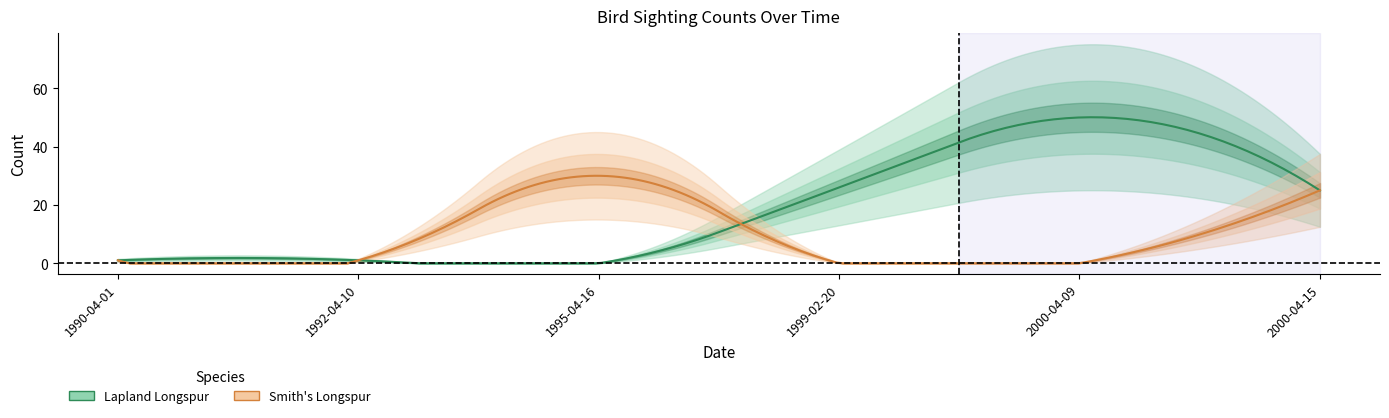

True or false: Lapland Longspur and Smith's Longspur cross at least once.

True